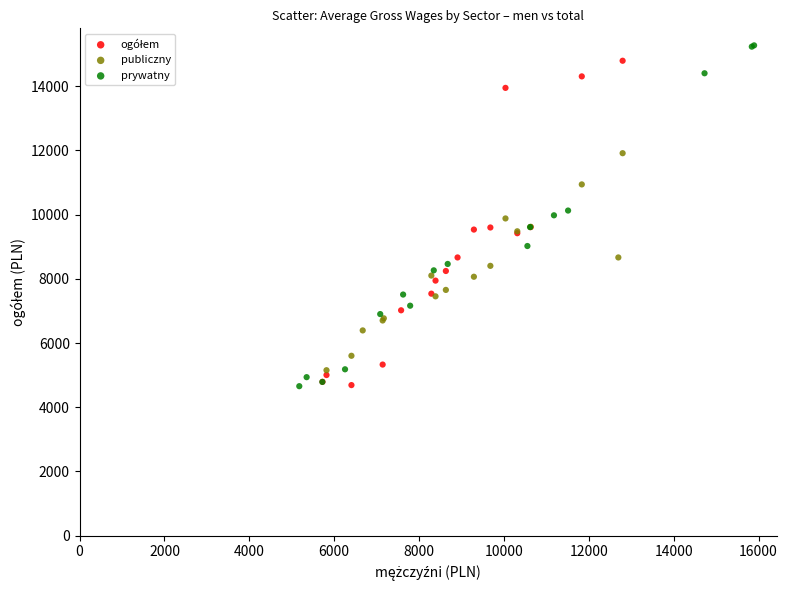

Which series has the largest Y range (max minus min)?

prywatny